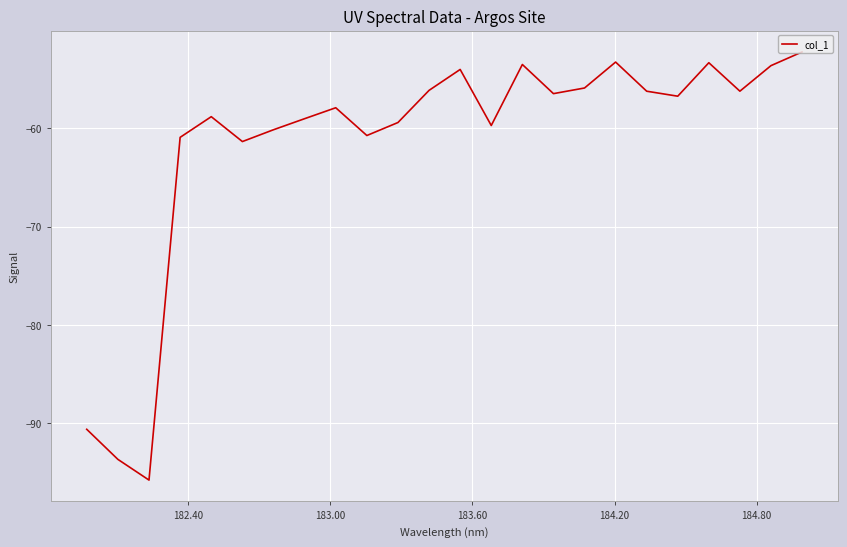

How many series are shown in this chart?

1